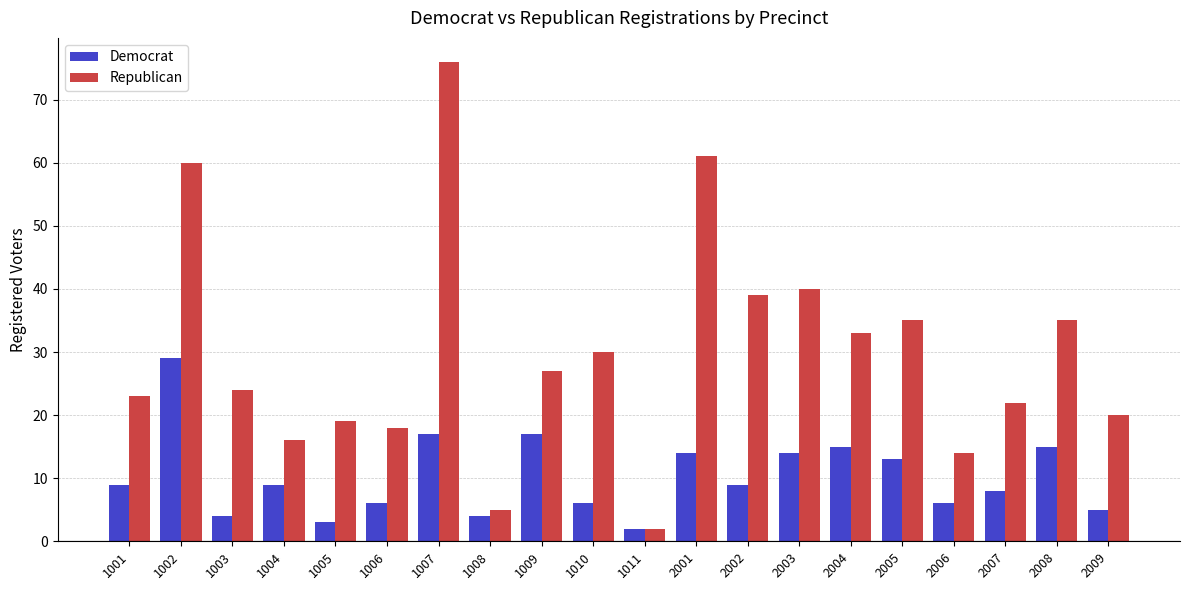

At which category is the sum across all series the highest?

1007